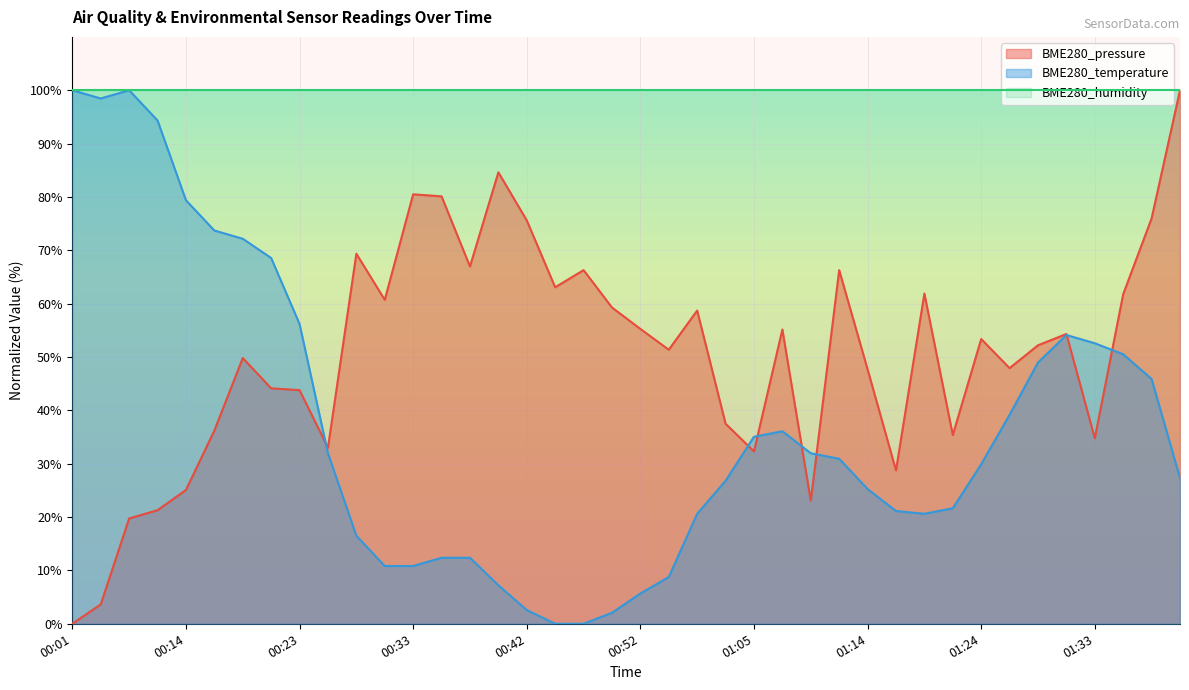

What is the label of the 38th point from the left?

01:36